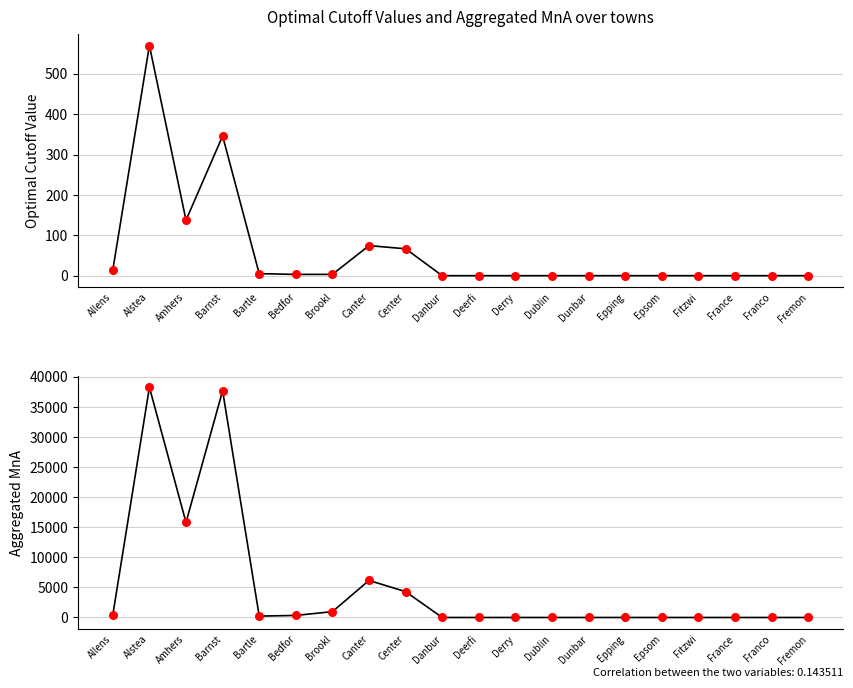

Which series contains the lowest Y value?

col_14